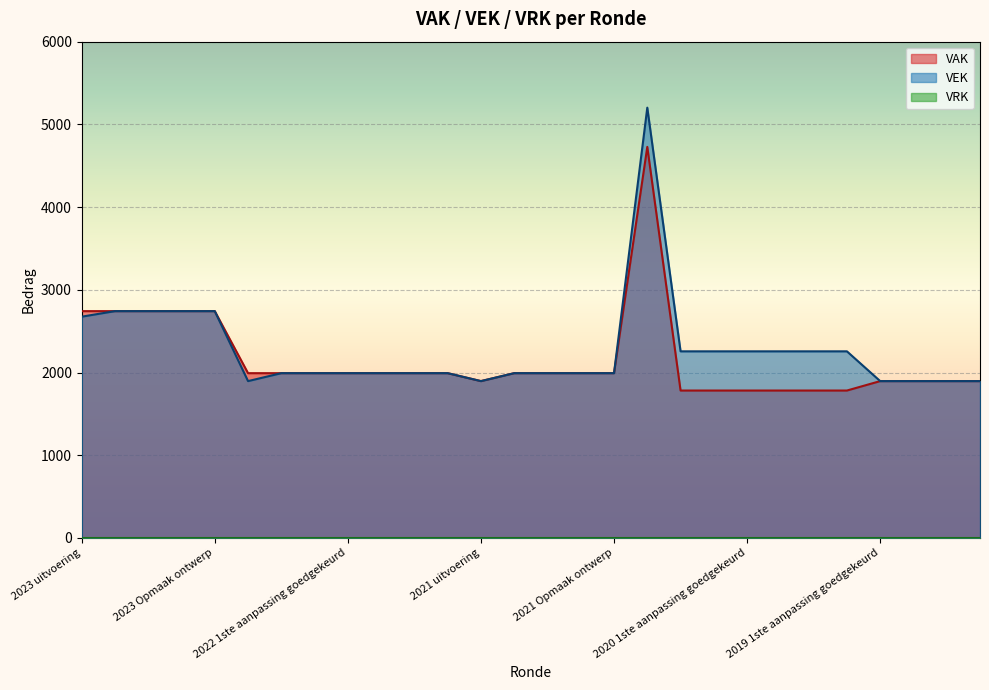

How many values in the VEK series exceed 1992?

12